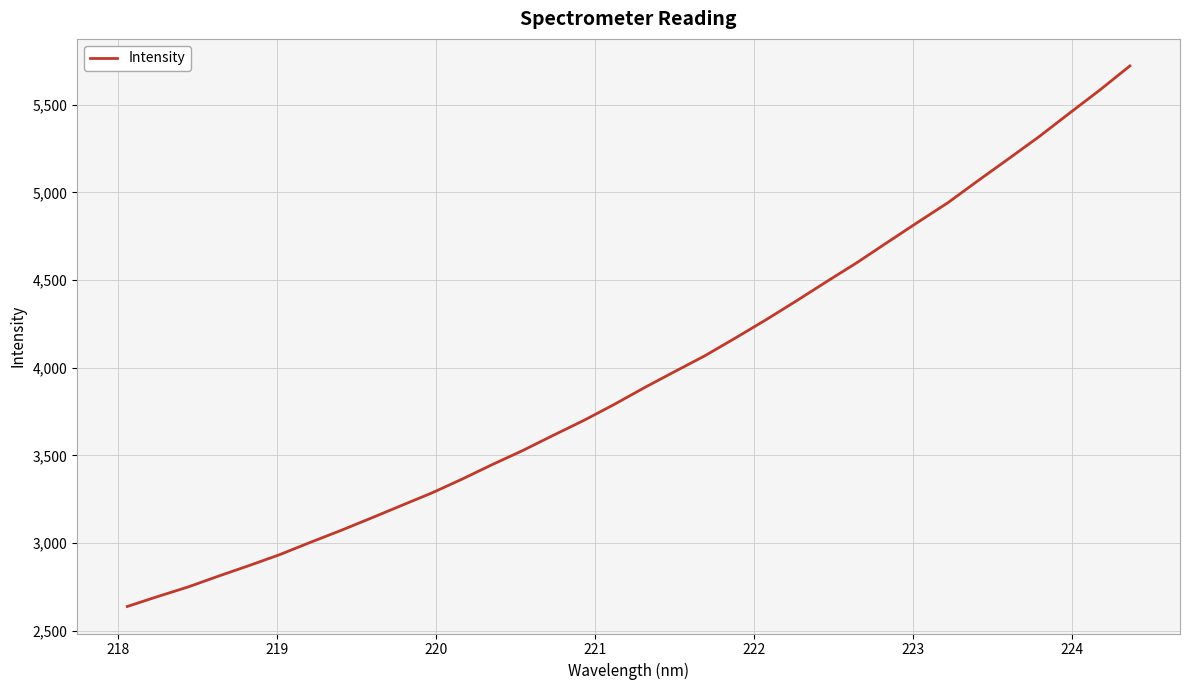

What is the smallest value displayed?

2637.8